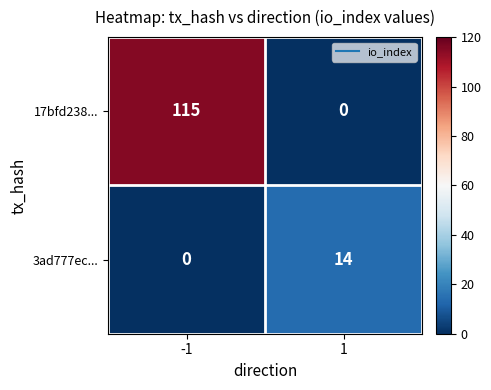

Which series has the largest total across all categories?

17bfd238...